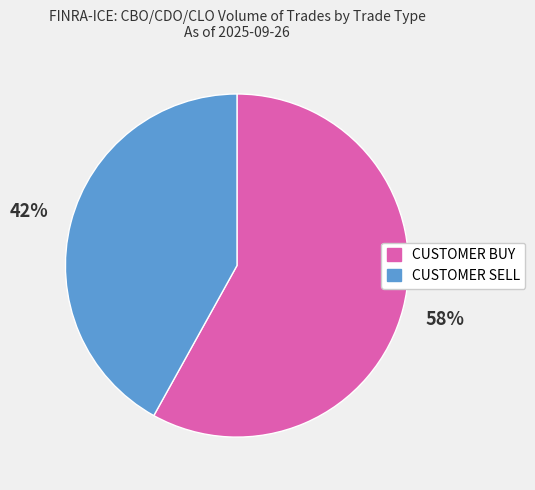

Which category has the smallest portion of the pie?

CUSTOMER SELL